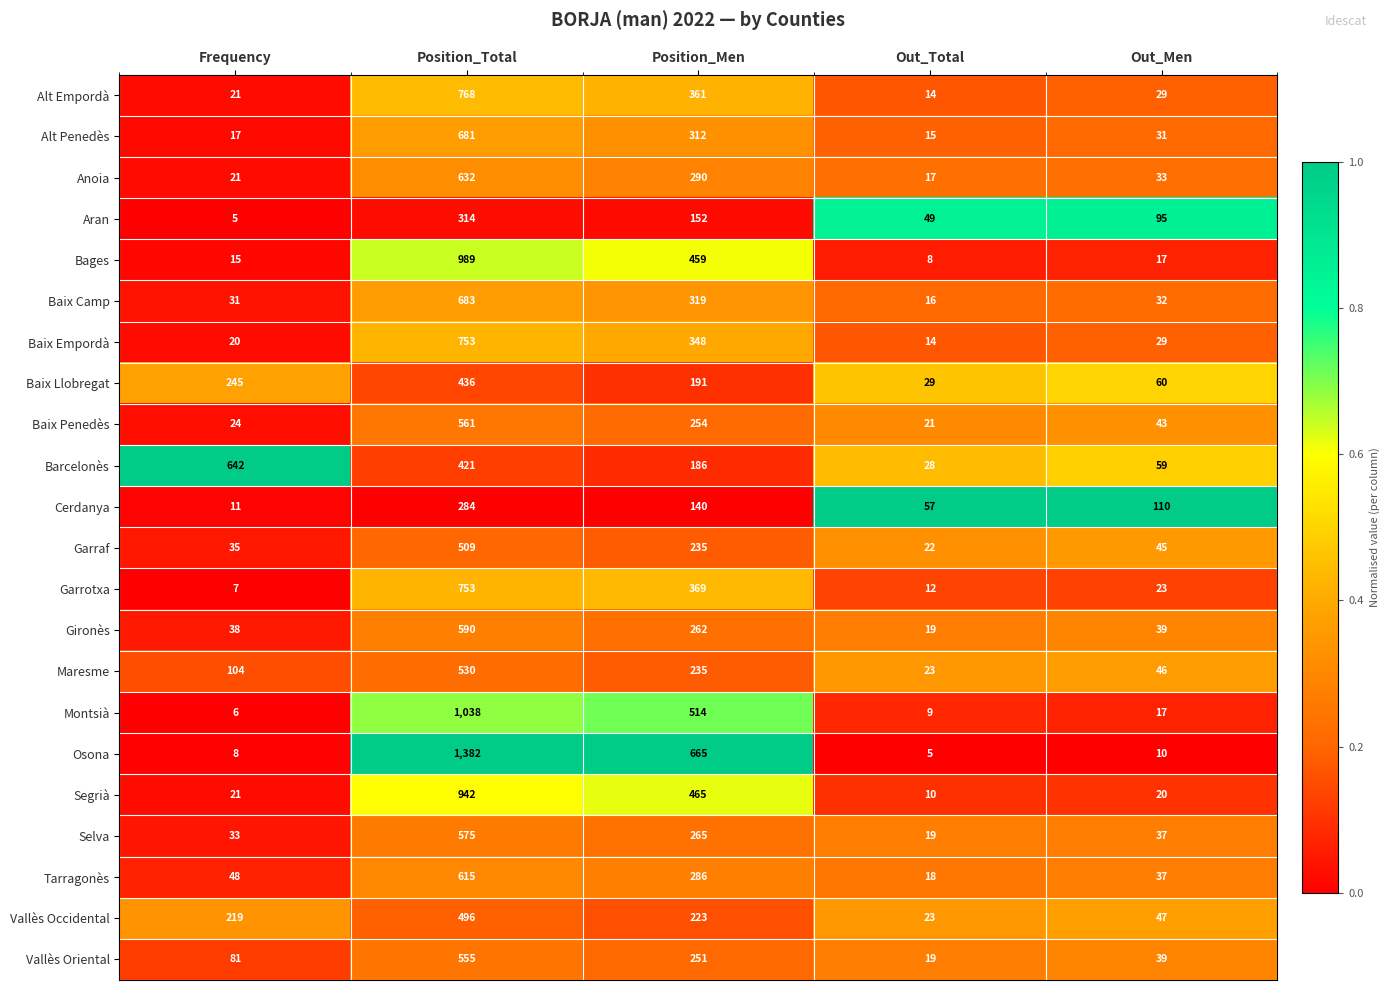

What is the approximate value of Barcelonès at Position_Total?

421